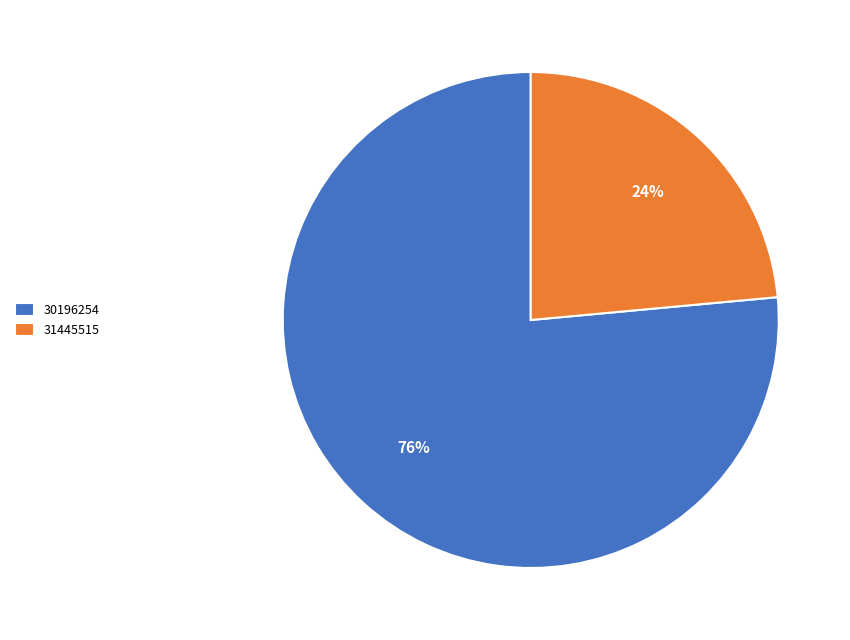

What is the ratio of the value at 30196254 to the value at 31445515?

3.2